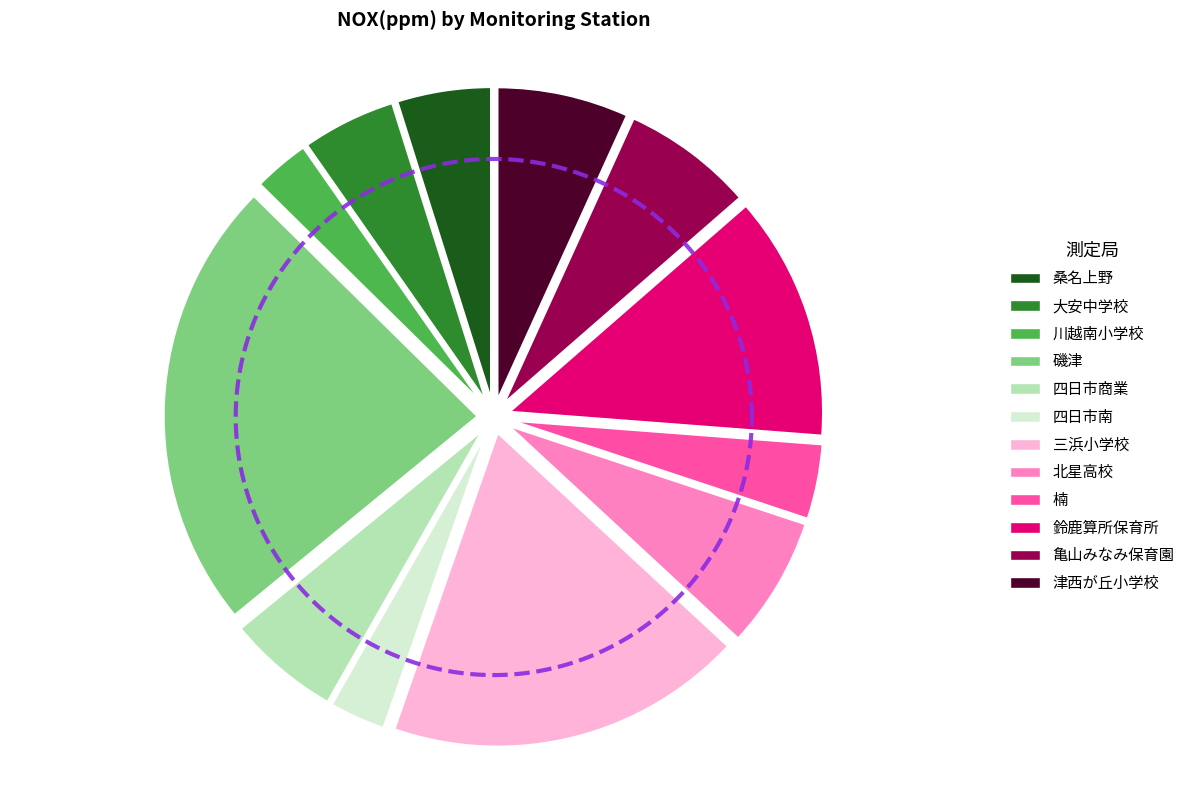

Which has a higher value, 四日市市_磯津 or 桑名市_桑名上野?

四日市市_磯津